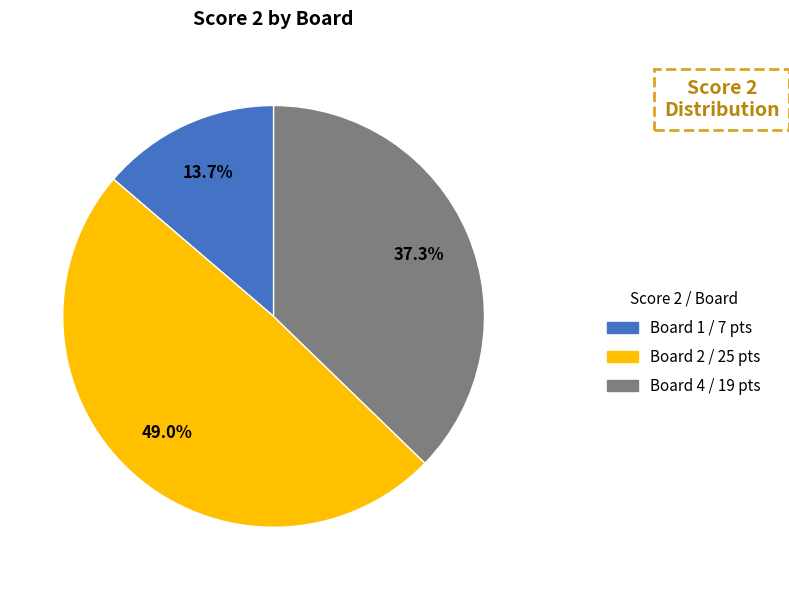

How many slices are in this pie chart?

3